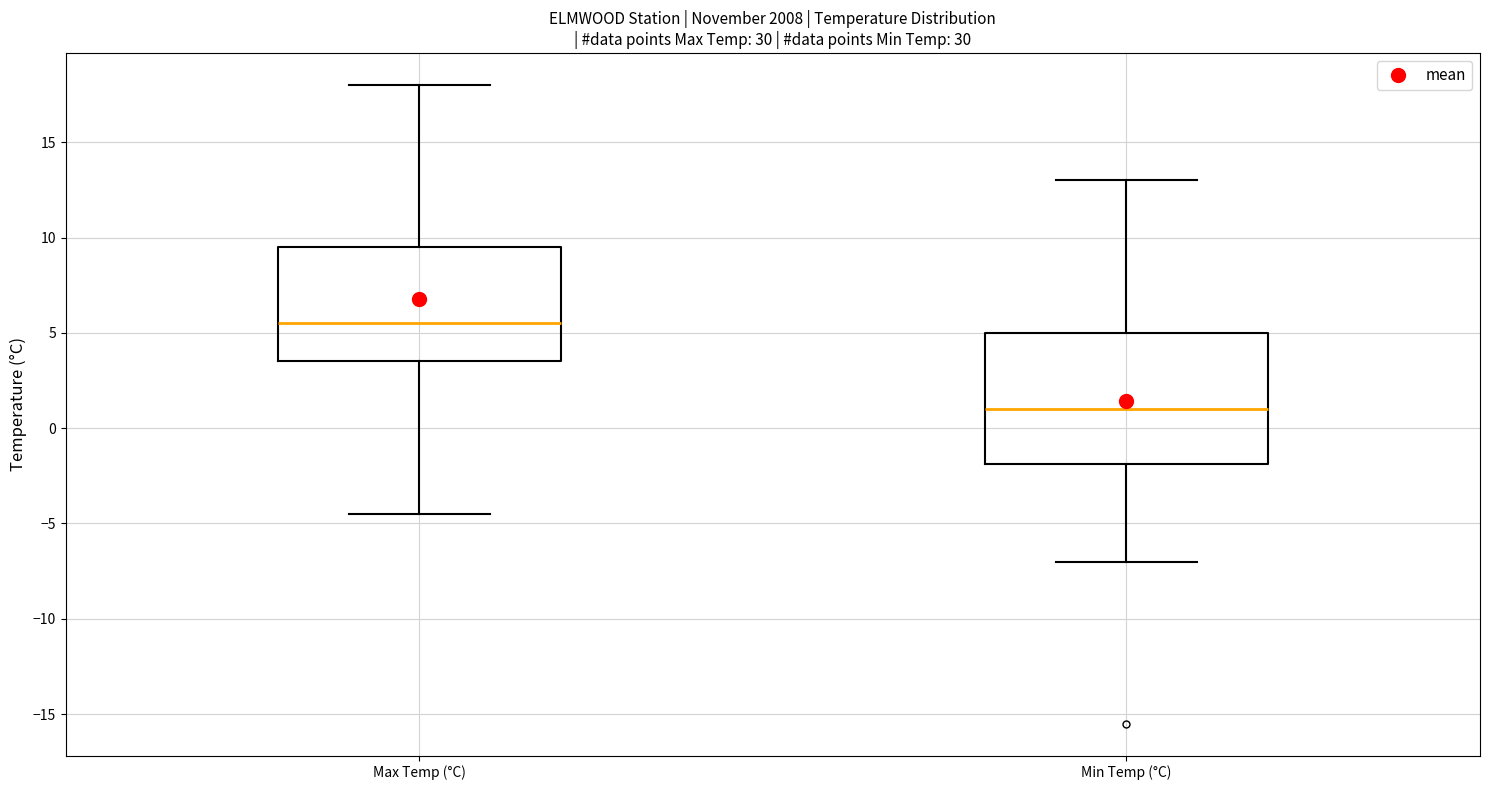

Reading left to right, transcribe this box plot: for each box, give where its median line is, the range the box spans, and where its two whiskers end, as read against the y-axis. The values are not printed on the chart, so give them approximately, as read against the axis.

Max Temp (°C): median 5.5, box 3.5 to 9.5, whiskers -4.5 to 18.0
Min Temp (°C): median 1.0, box -2.0 to 5.0, whiskers -7.0 to 13.0